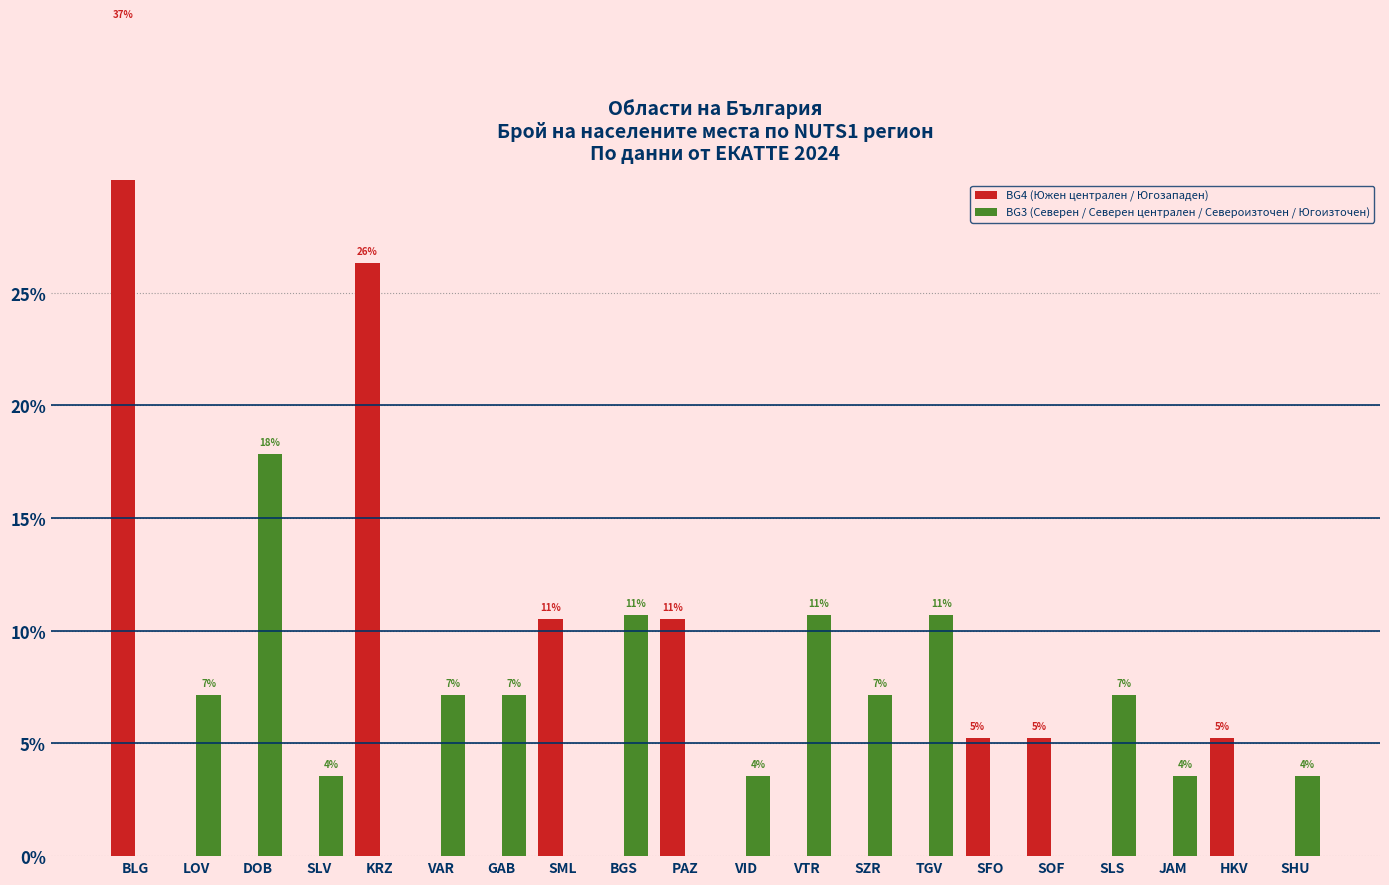

What is the difference between the second highest and minimum values in the BG3 (Северен / Северен централен / Североизточен / Югоизточен) series?

10.7